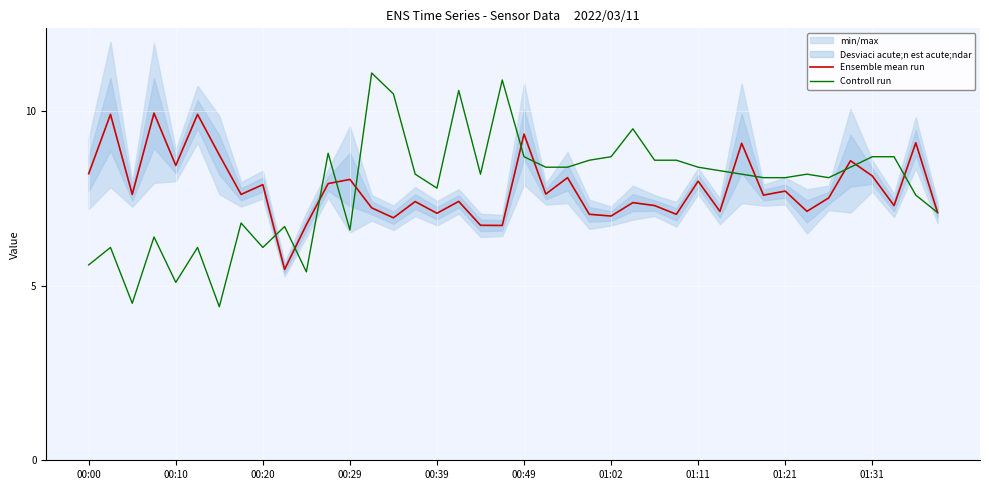

Which has a higher value, 33 or 38?

38